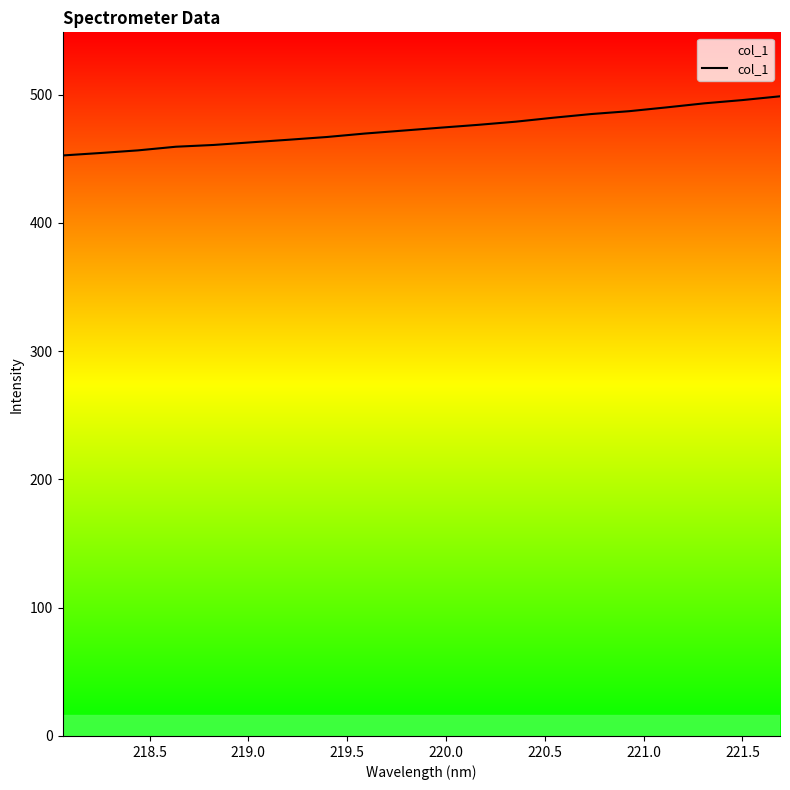

What is the maximum value shown in the chart?

498.6